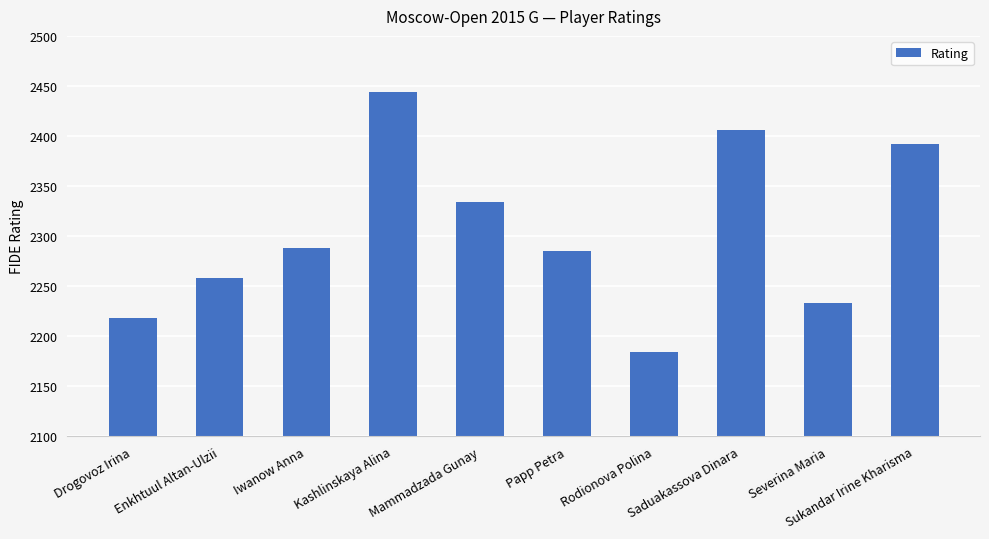

How many data points are less than 2288?

5